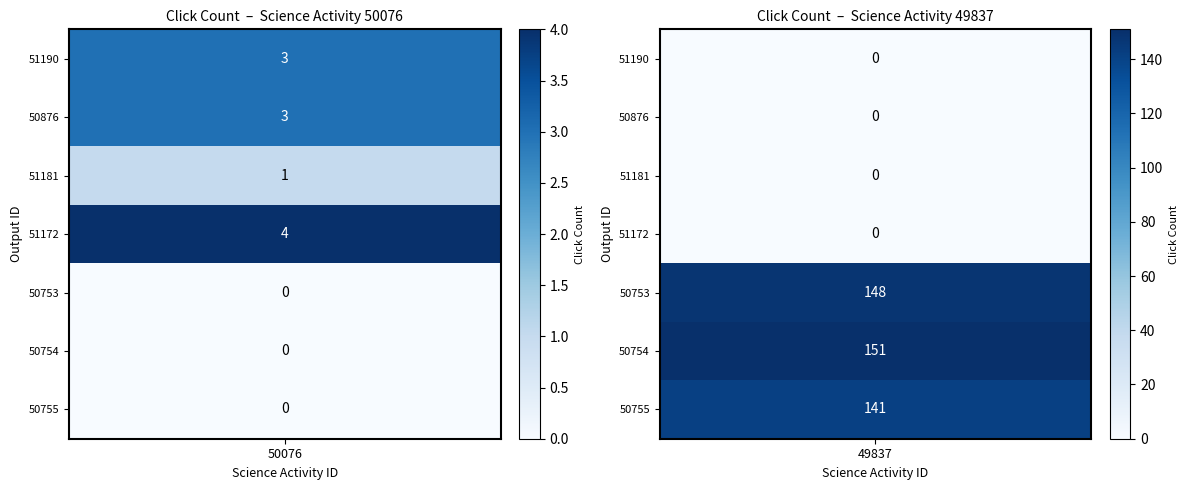

Reading left to right, extract all data points from this chart.

50076: 3	3	1	4	0	0	0
49837: 0	0	0	0	148	151	141